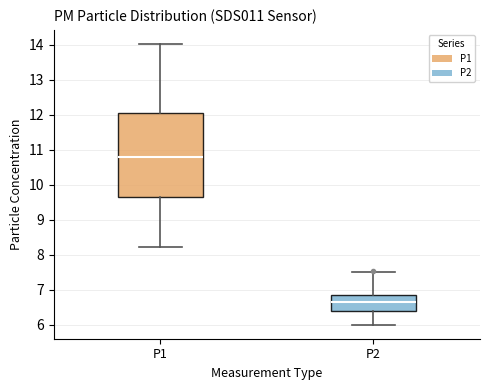

Reading left to right, transcribe this box plot: for each box, give where its median line is, the range the box spans, and where its two whiskers end, as read against the y-axis. The values are not printed on the chart, so give them approximately, as read against the axis.

P1: median 10.8, box 9.7 to 12.0, whiskers 8.2 to 14.0
P2: median 6.7, box 6.4 to 6.8, whiskers 6.0 to 7.5